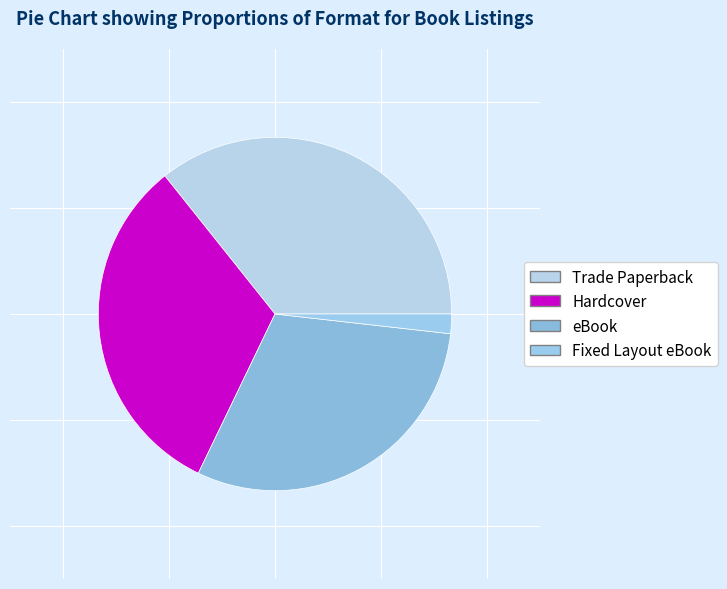

To the nearest percent, what is the difference between the Hardcover and Trade Paperback slice percentages?

4%